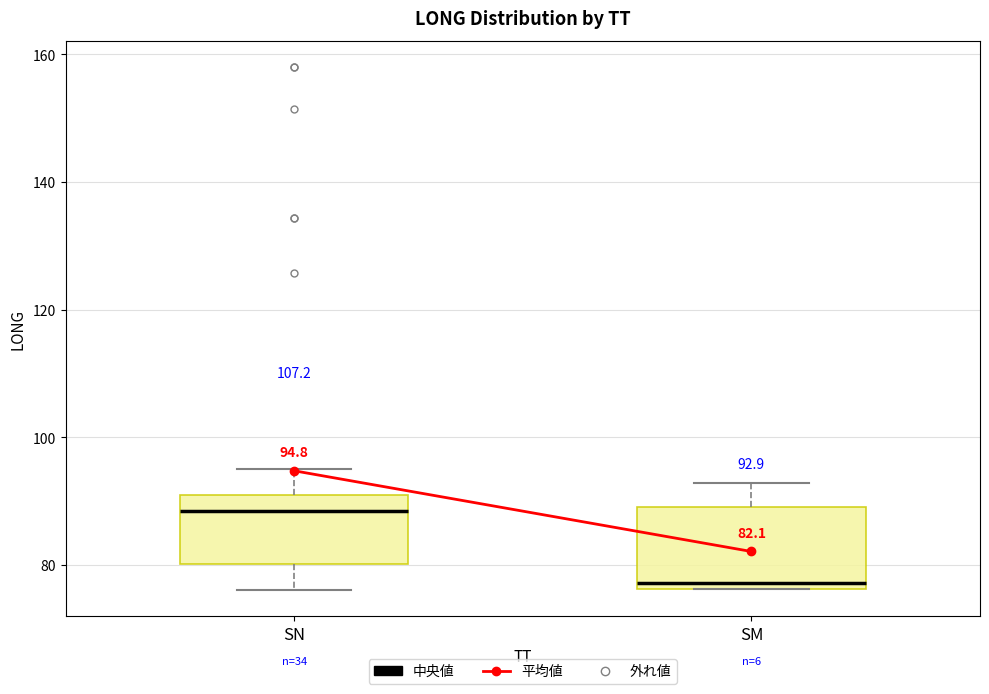

Which box is the tallest, from its lower edge to its upper edge?

SM